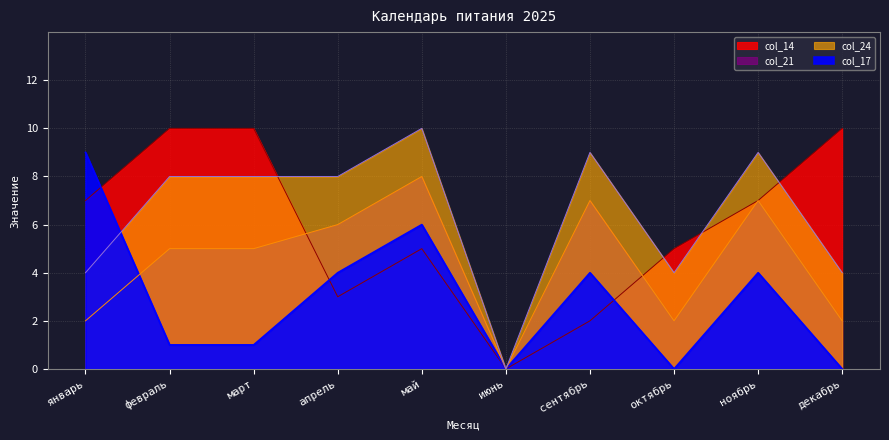

How many lines are shown in the chart?

4